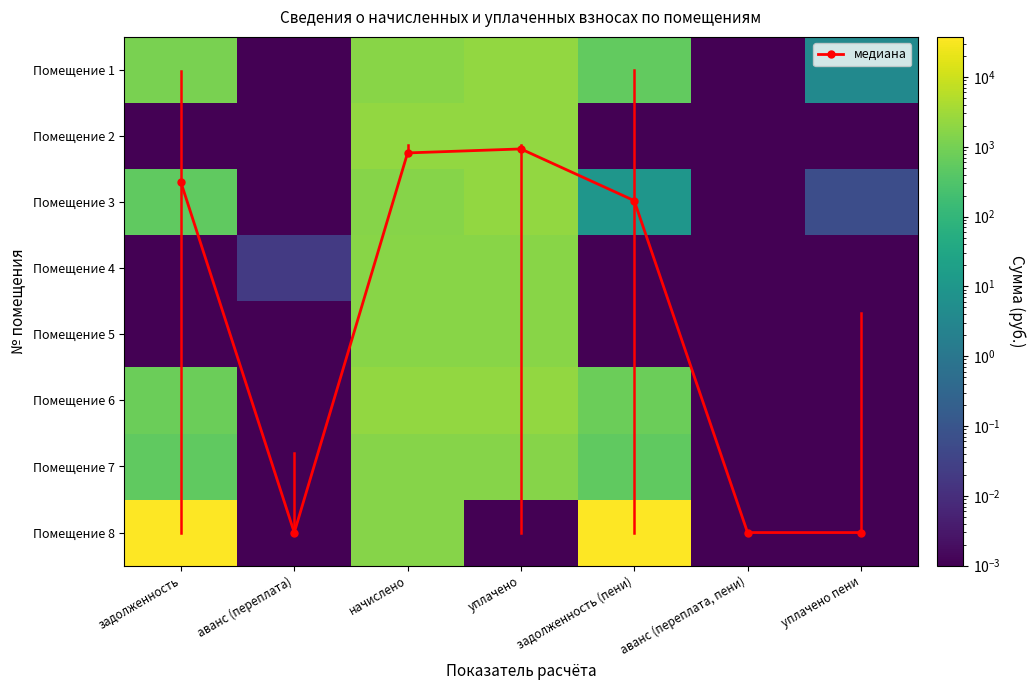

True or false: Помещение 2 has a value of 0.0 at задолженность.

True